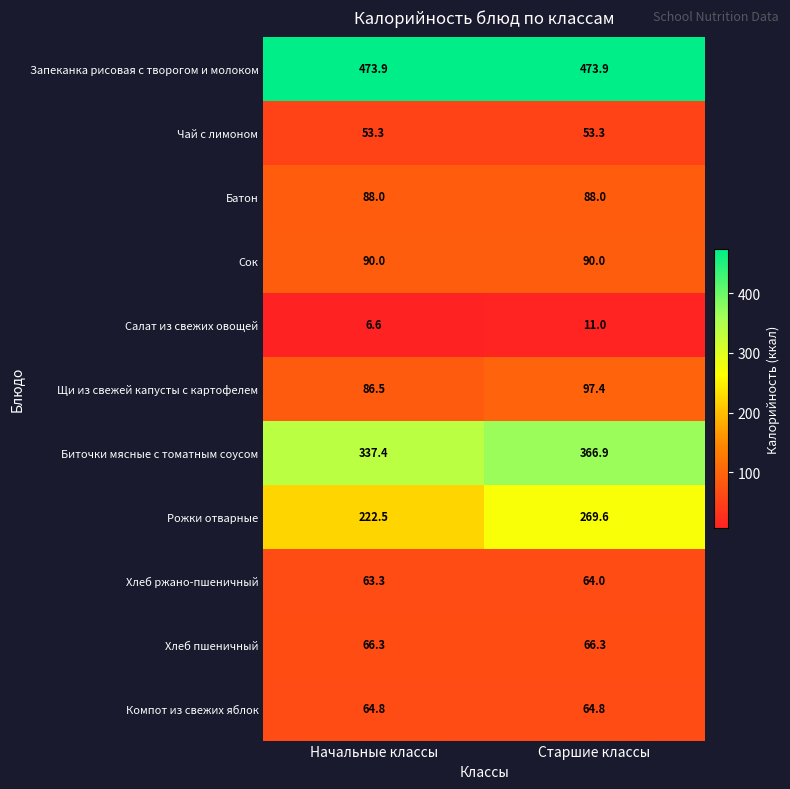

At how many categories does at least one series exceed 198?

2